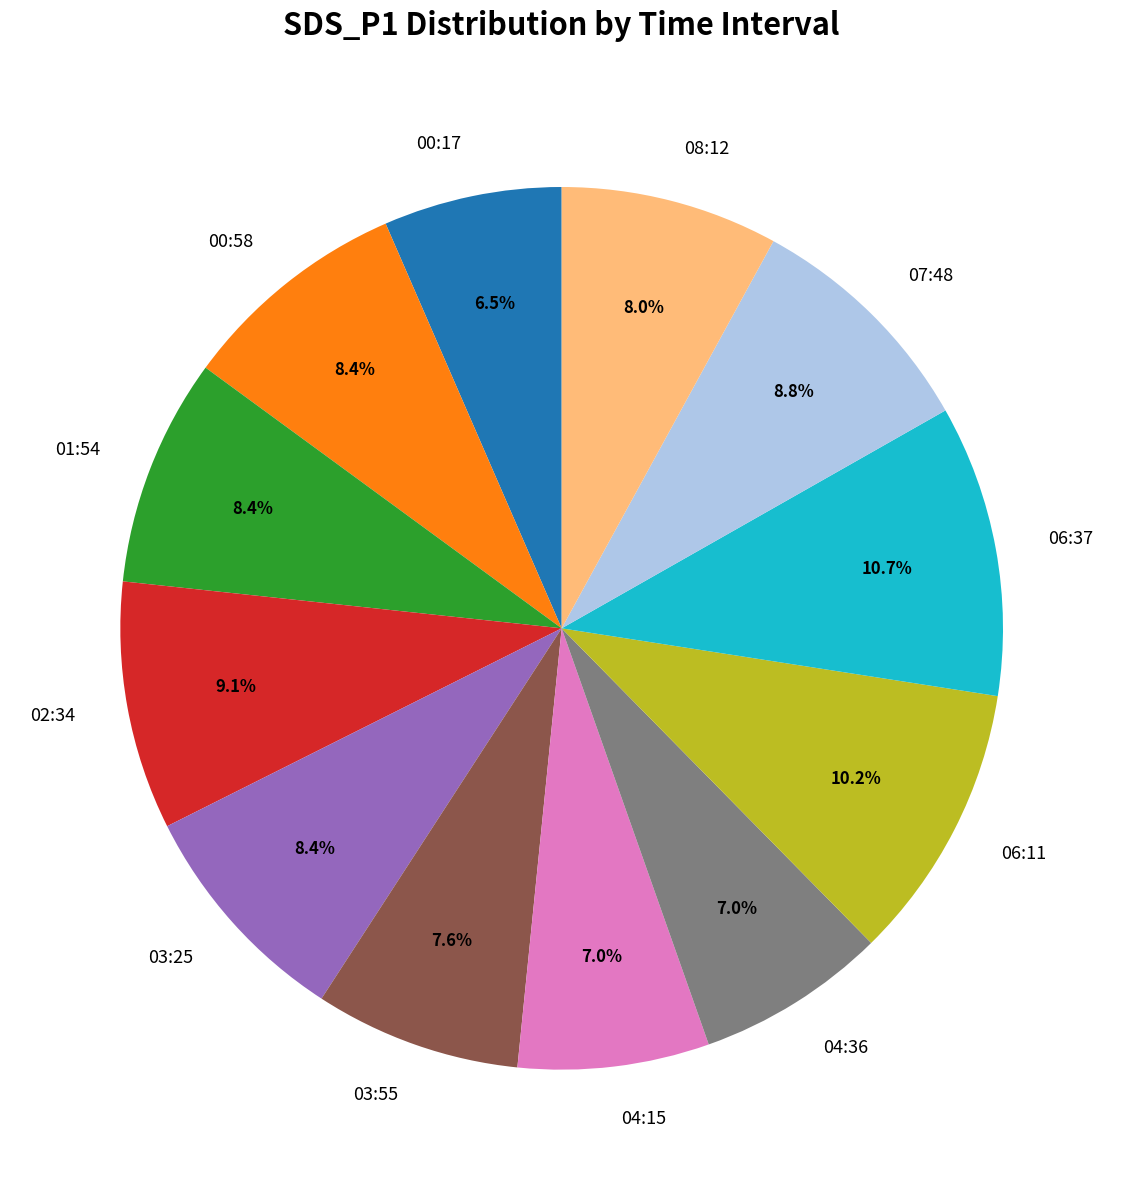

What percentage is NOT represented by 04:36?

93.0%